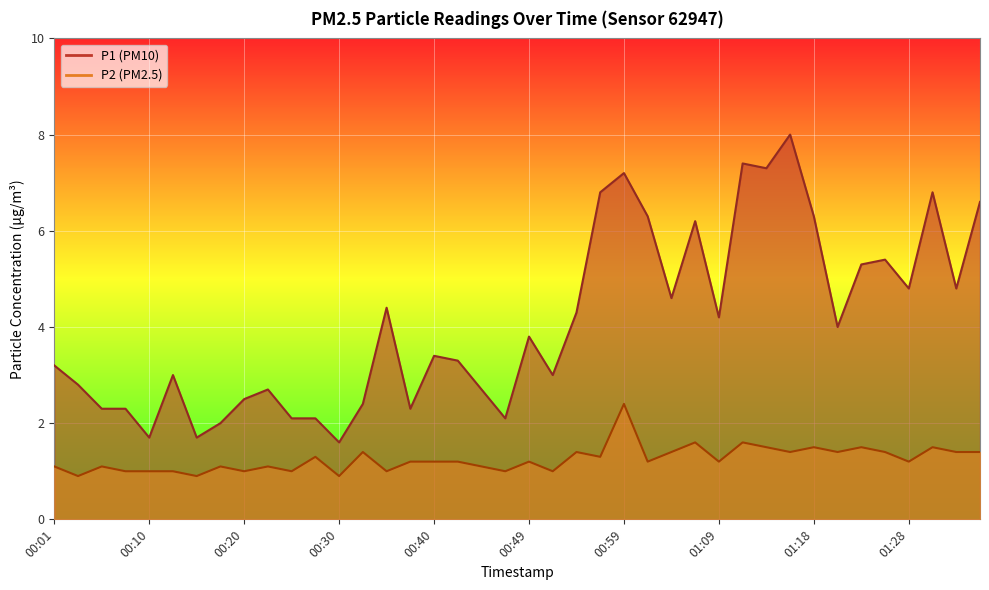

Does the chart display data point markers on the line(s)?

No